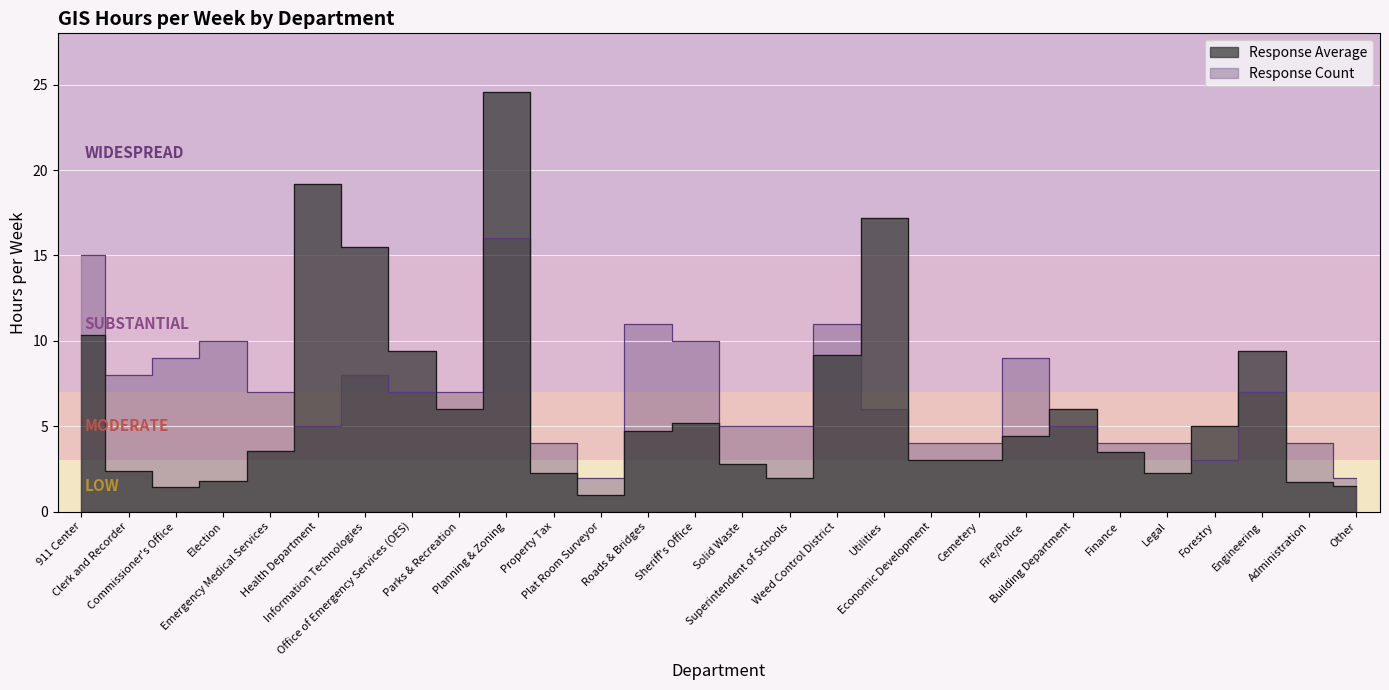

What is the lowest value of the Response Average series?

1.0